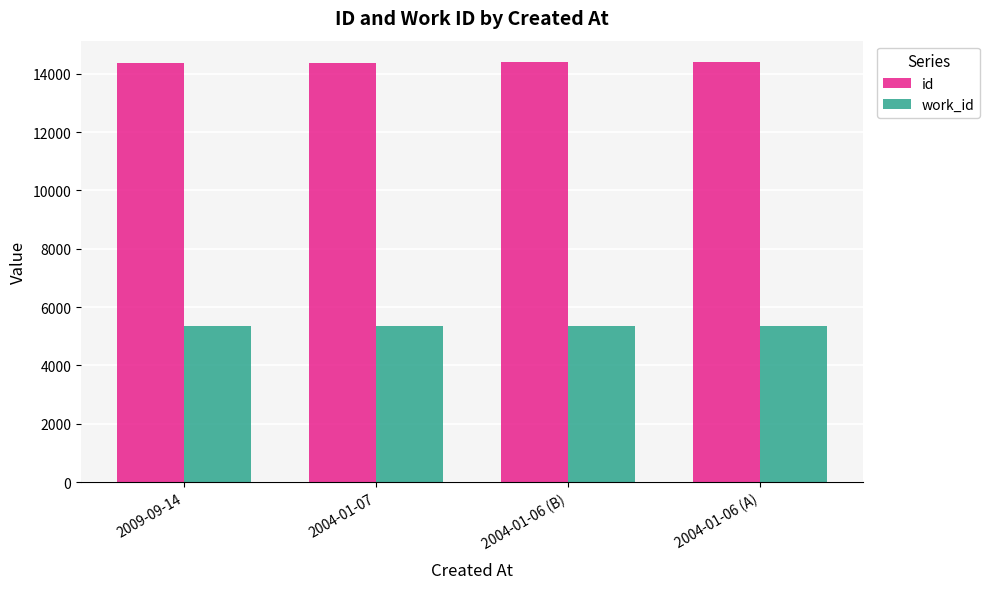

What is the sum of all work_id values?

21464